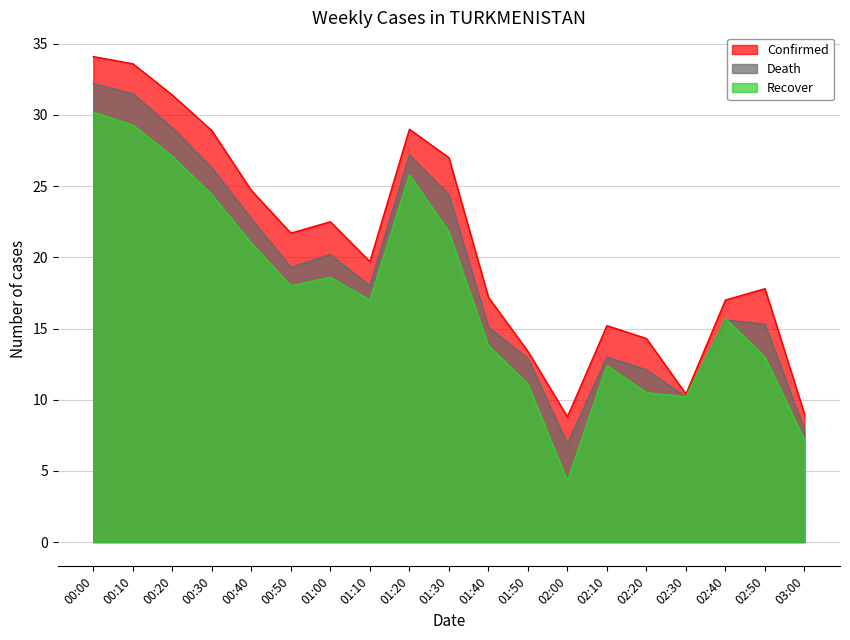

The Death series shows 14.5 at 00:00. True or false?

False